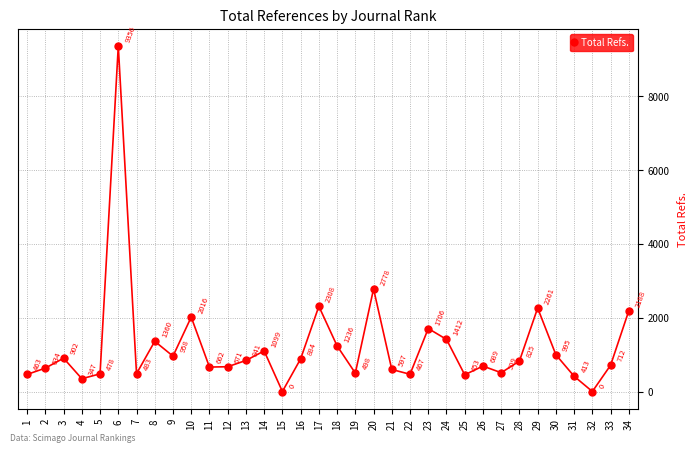

How many values are below 825?

17